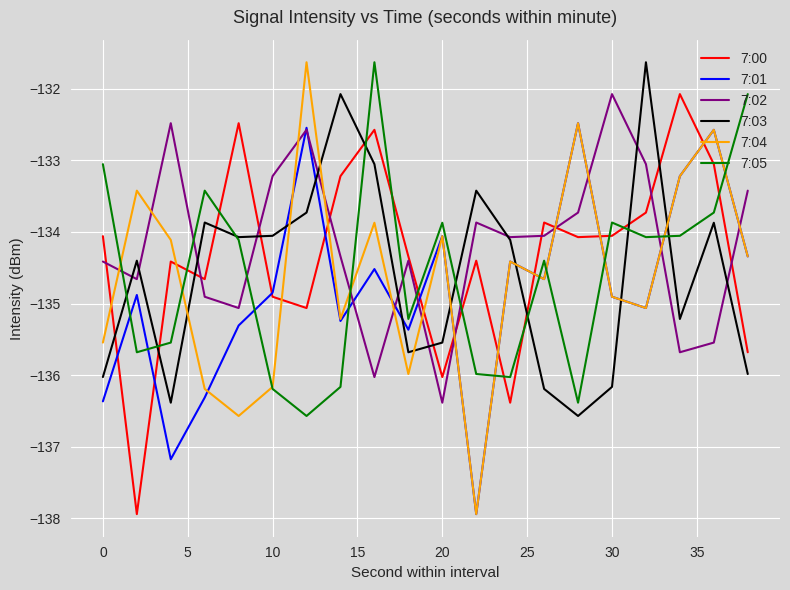

What is the difference between the maximum and minimum values in the 7:04 series?

6.3